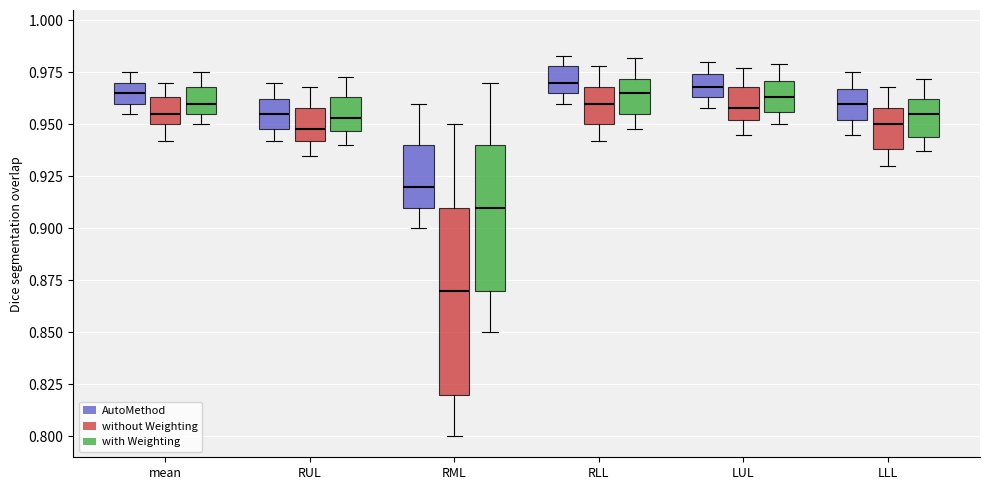

Comparing the boxes themselves (not the whiskers), which one is the tallest?

RML (without Weighting)